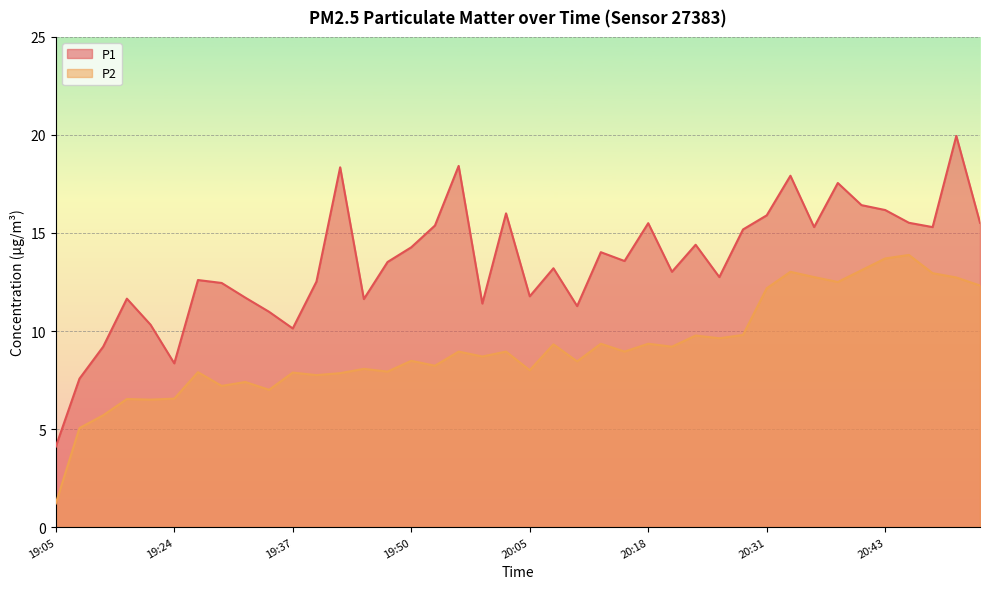

Is it true that P2 equals 4.9 at 20:31?

False